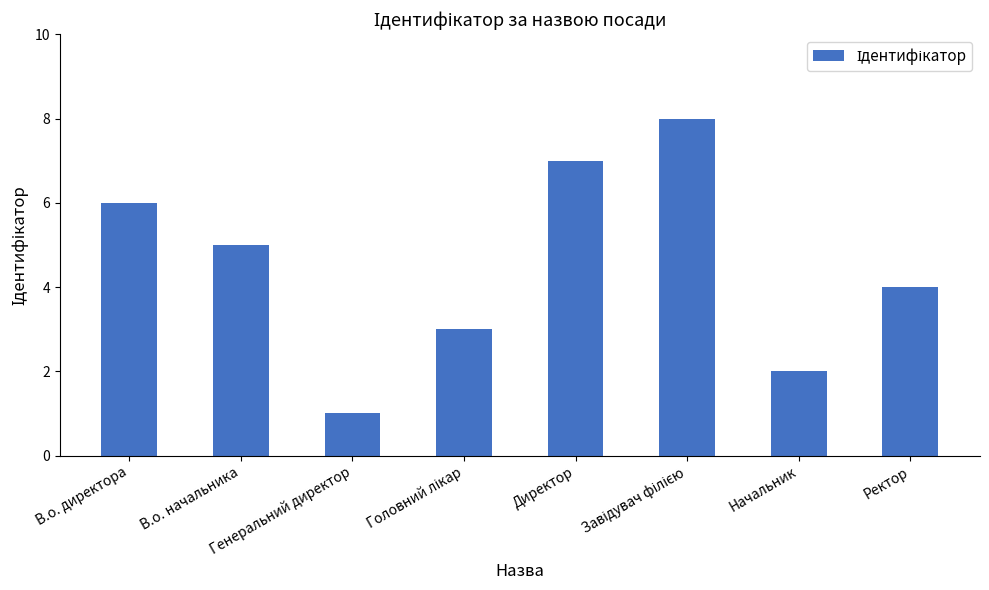

What is the difference between the maximum and second lowest values?

6